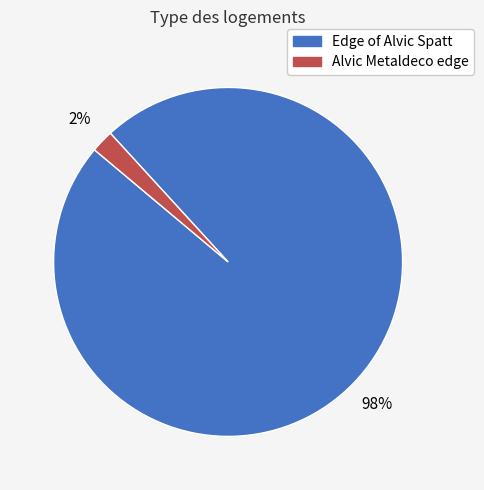

How many slices are in this pie chart?

2